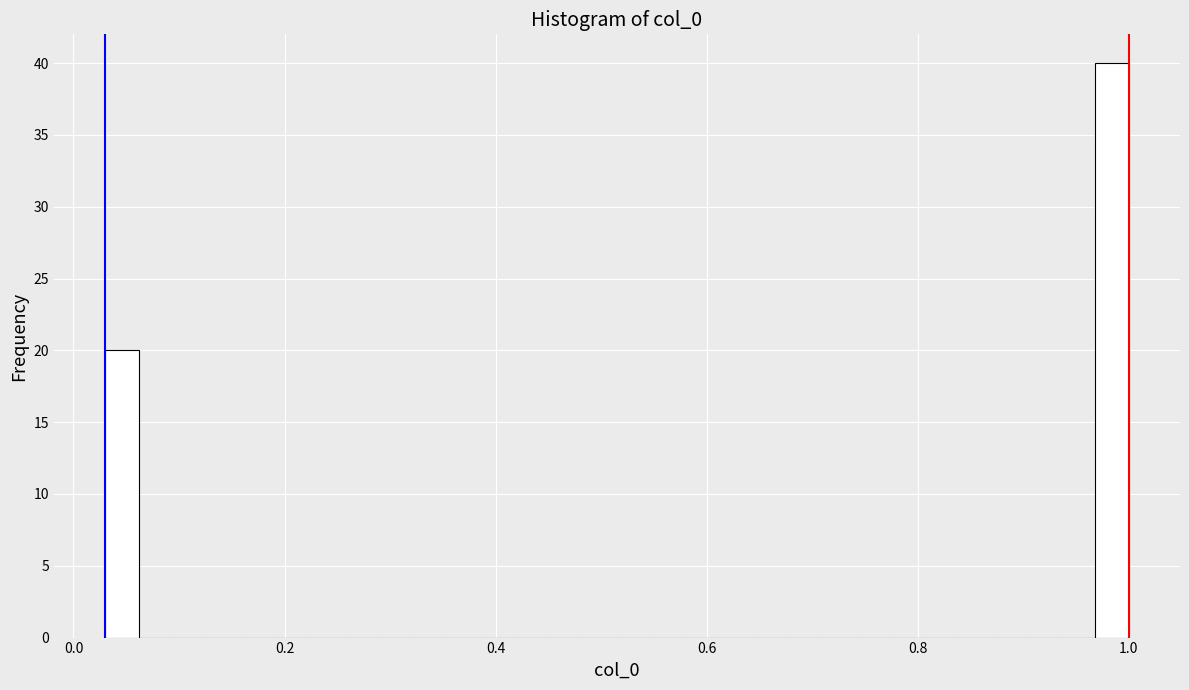

Around what value on the x-axis is the tallest bar? Give the approximate position of its centre, as read against the axis.

0.98